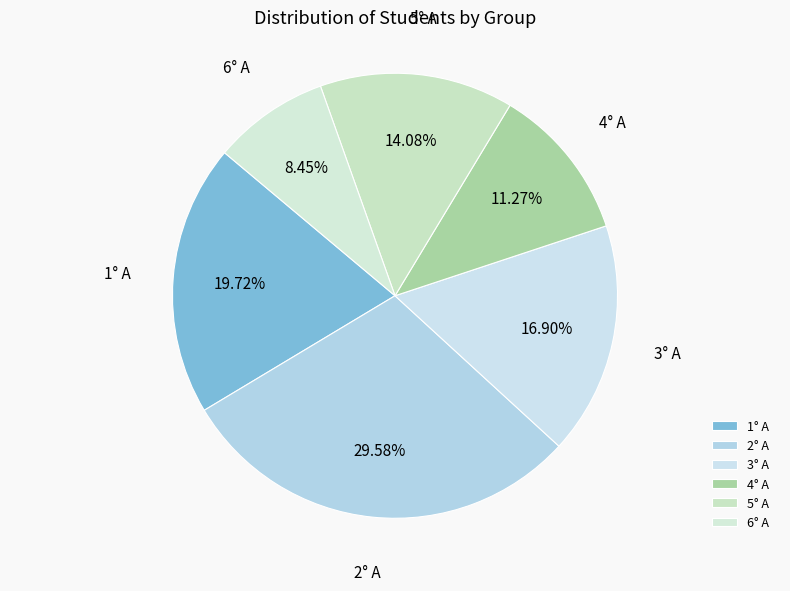

What is the ratio of the value at 4° A to the value at 3° A?

0.7